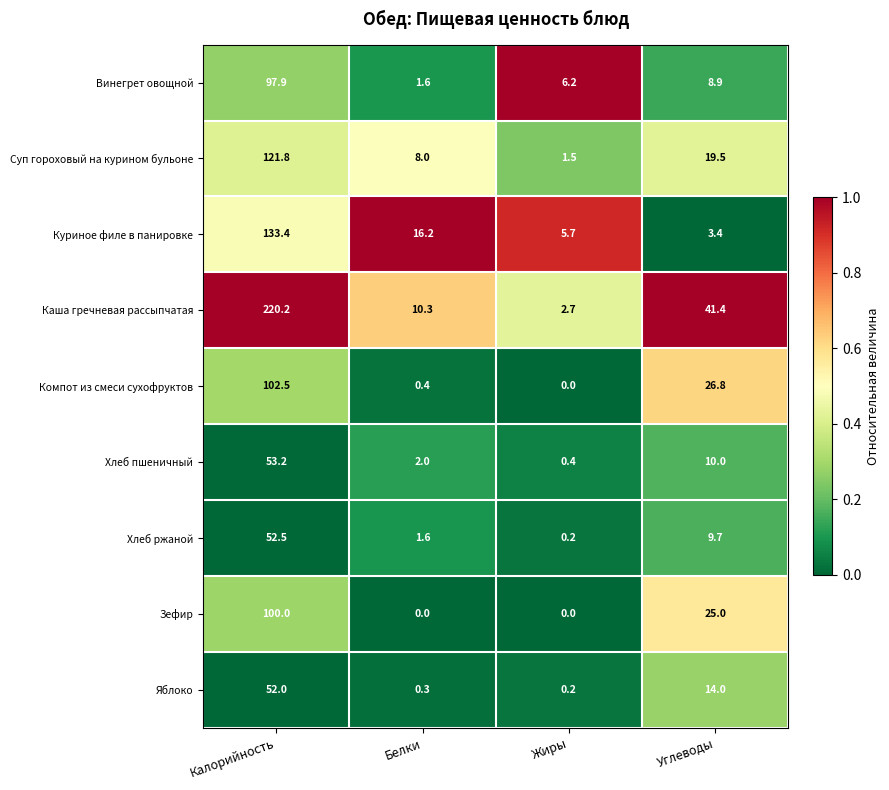

Which label corresponds to the largest value in the chart?

Калорийность